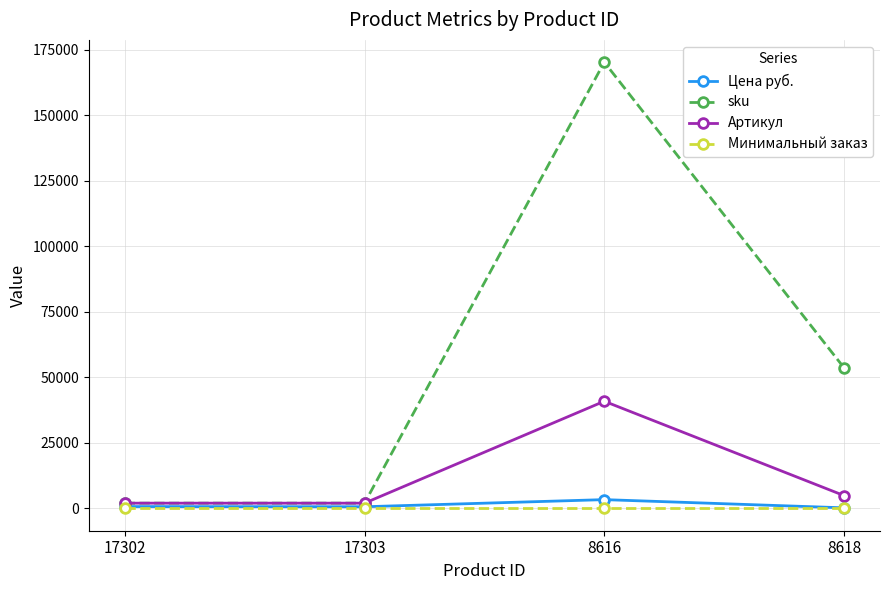

What is the label of the 2nd point from the left?

17303